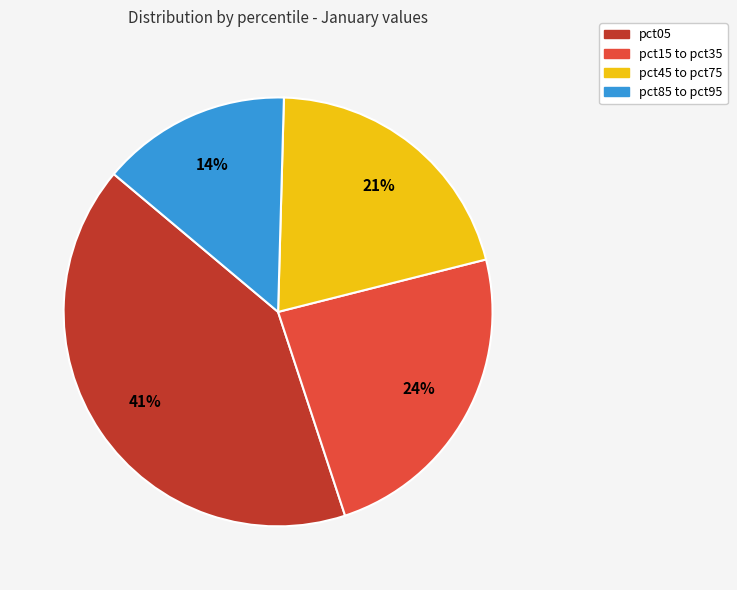

Count the number of slices in the pie.

4